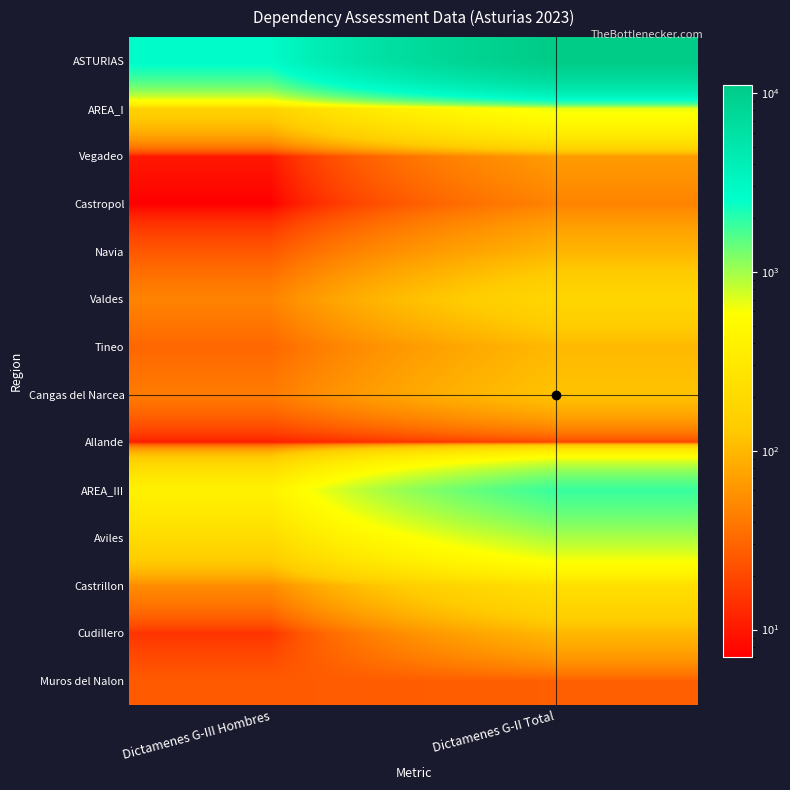

Reading right to left, what are all the values shown in this chart?

ASTURIAS: Dictamenes G-II Total=11130	Dictamenes G-III Hombres=2711
AREA_I: Dictamenes G-II Total=655	Dictamenes G-III Hombres=161
Vegadeo: Dictamenes G-II Total=67	Dictamenes G-III Hombres=10
Castropol: Dictamenes G-II Total=47	Dictamenes G-III Hombres=7
Navia: Dictamenes G-II Total=96	Dictamenes G-III Hombres=25
Valdes: Dictamenes G-II Total=179	Dictamenes G-III Hombres=47
Tineo: Dictamenes G-II Total=102	Dictamenes G-III Hombres=31
Cangas del Narcea: Dictamenes G-II Total=118	Dictamenes G-III Hombres=42
Allande: Dictamenes G-II Total=19	Dictamenes G-III Hombres=11
AREA_III: Dictamenes G-II Total=1834	Dictamenes G-III Hombres=397
Aviles: Dictamenes G-II Total=942	Dictamenes G-III Hombres=208
Castrillon: Dictamenes G-II Total=236	Dictamenes G-III Hombres=53
Cudillero: Dictamenes G-II Total=100	Dictamenes G-III Hombres=15
Muros del Nalon: Dictamenes G-II Total=28	Dictamenes G-III Hombres=26